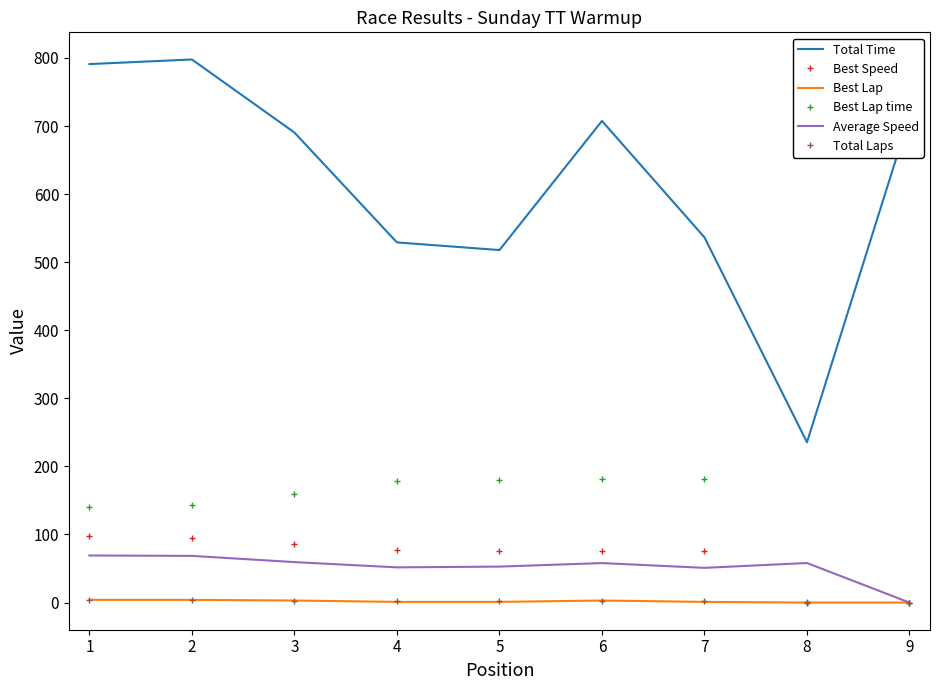

Is the value of Average Speed at 4 greater than the value of Total Time at 3?

No